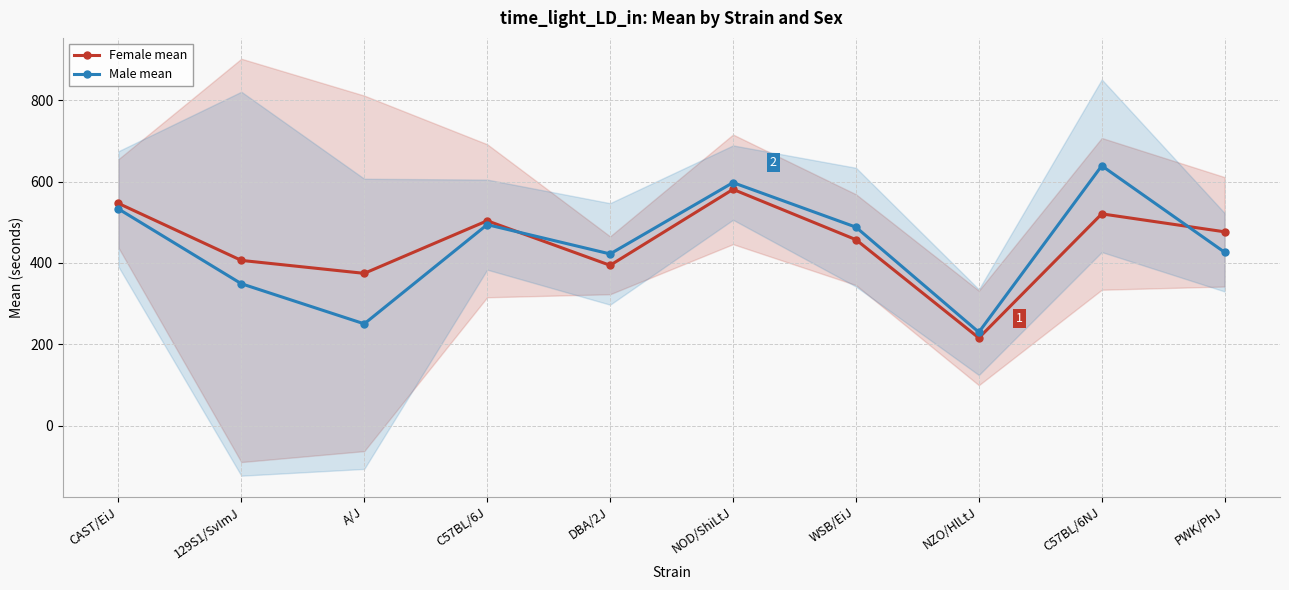

True or false: Male mean has a value of 662.4 at C57BL/6J.

False